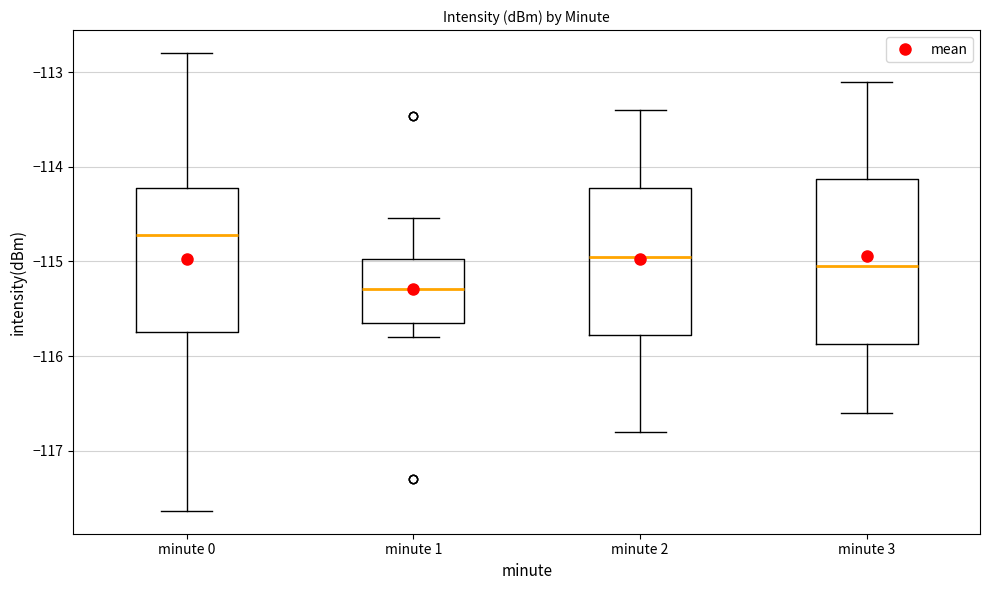

Comparing the boxes themselves (not the whiskers), which one is the tallest?

minute 3